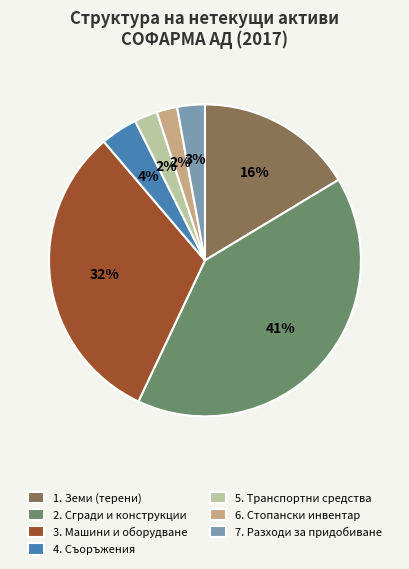

Does any single category account for the majority?

No